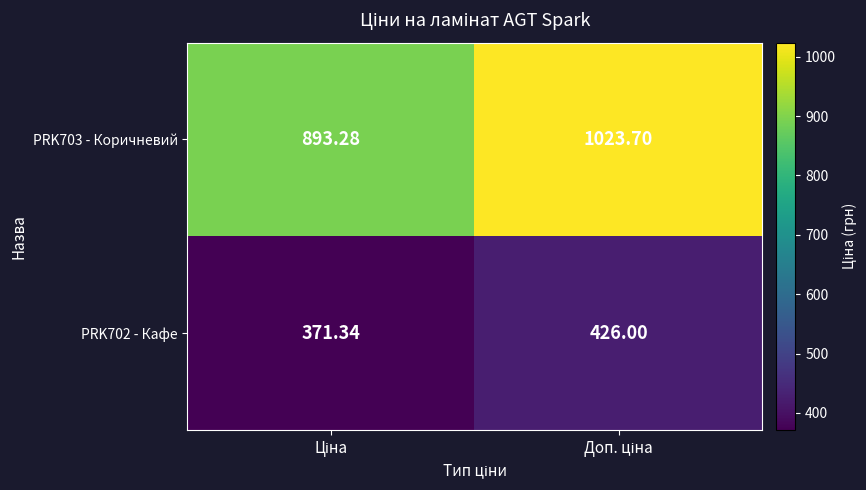

Which series changed the most between Ціна and Доп. ціна?

PRK703 - Коричневий